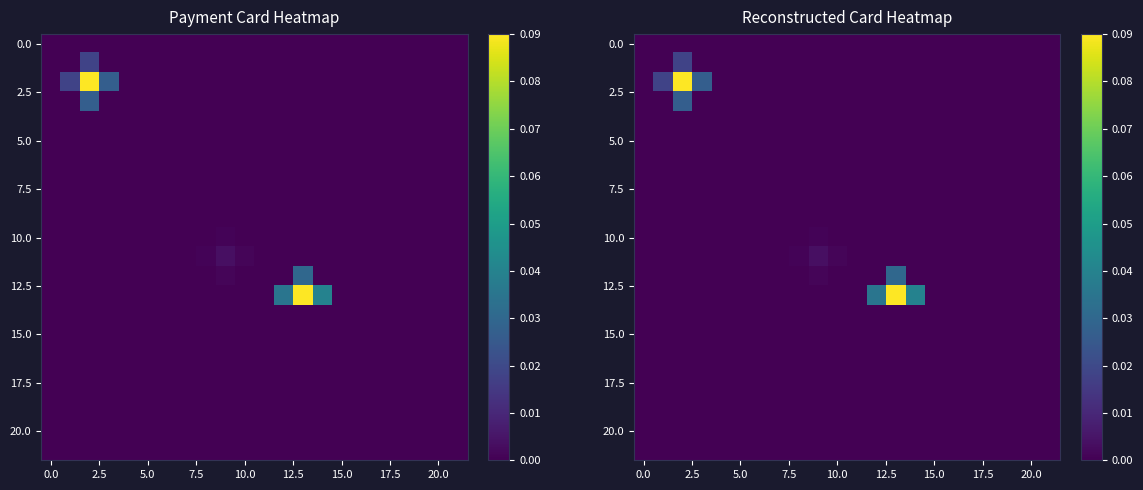

How many data points does each series have?

22